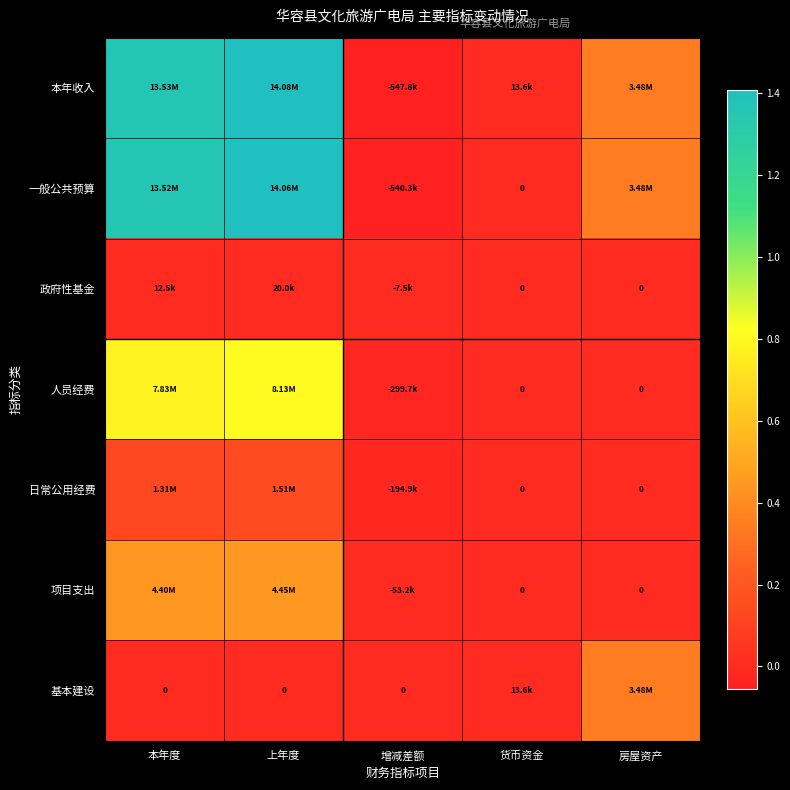

What is the minimum value shown in the chart?

-547781.8